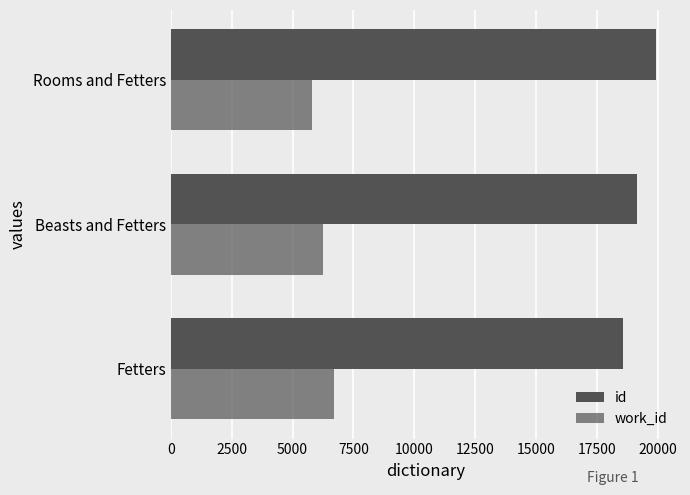

What is the highest value of the work_id series?

6688.1